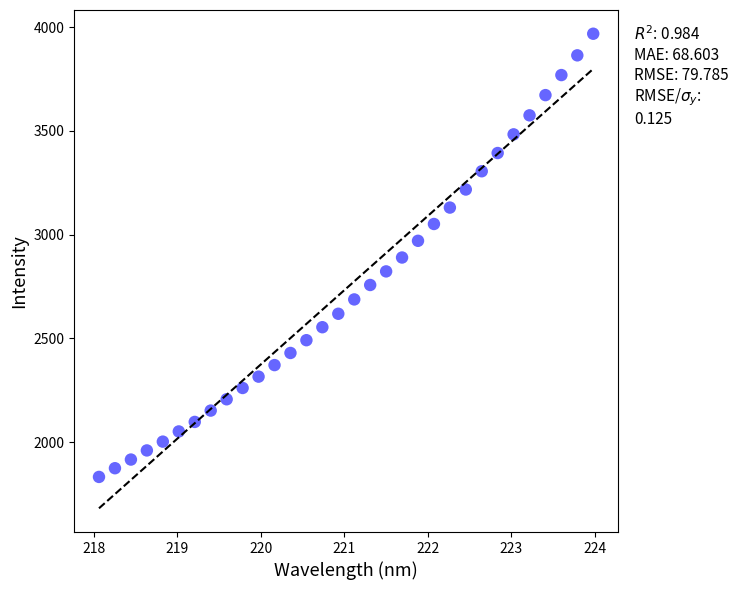

What is the range of Y values (max minus min)?

2136.7